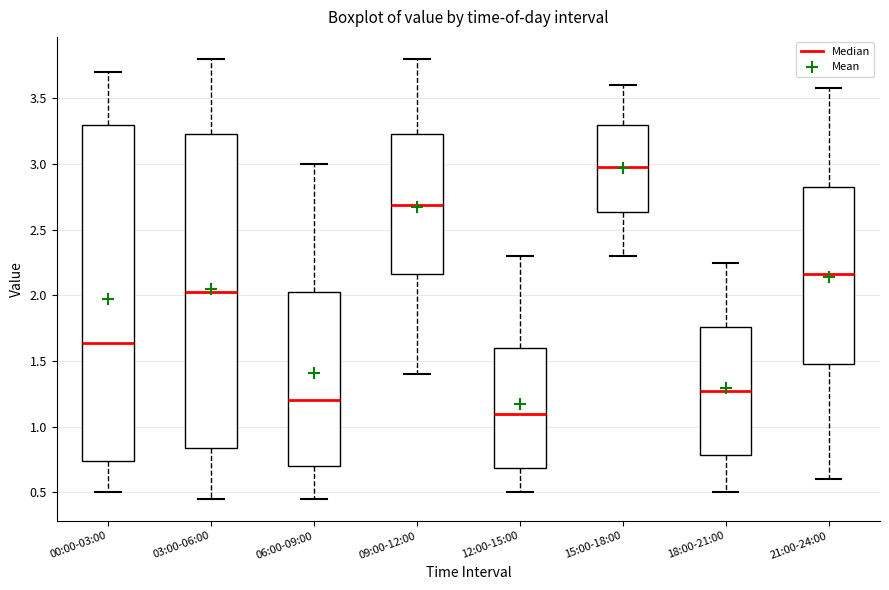

Where is the lower edge of the box for 06:00-09:00 on the y-axis? The values are not printed on the chart, so give them approximately, as read against the axis.

0.70